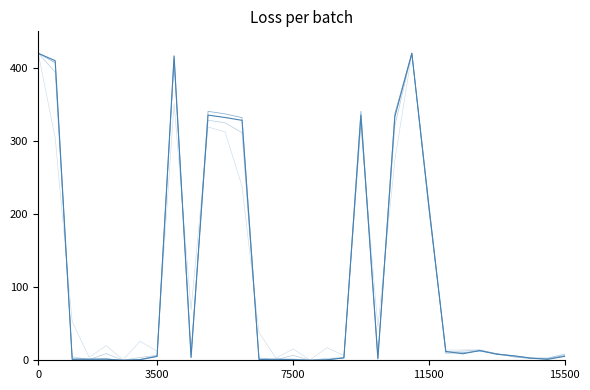

How many lines are shown in the chart?

4